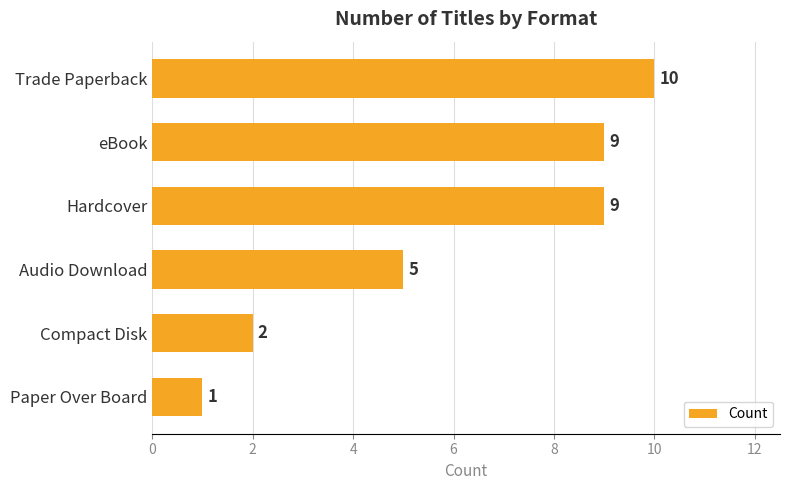

What is the label of the 1st bar from the bottom?

Paper Over Board